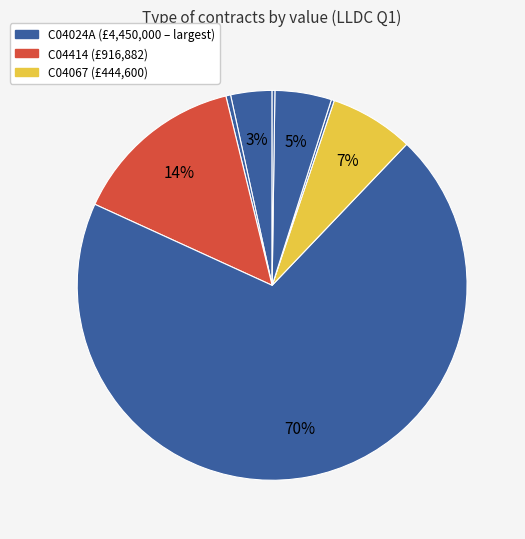

To the nearest percent, what is the average slice percentage?

12%